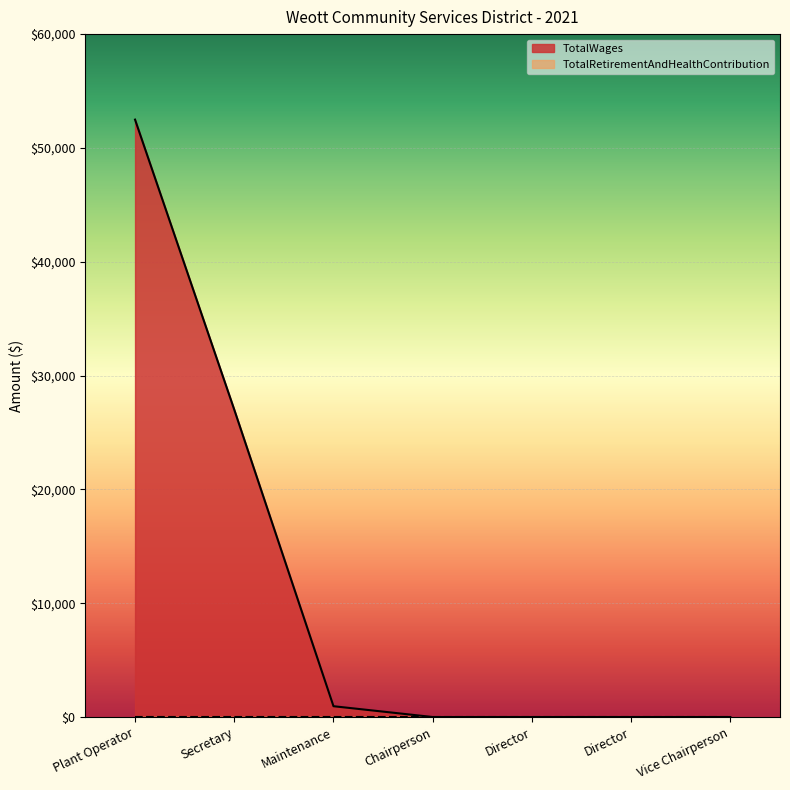

The value at Maintenance is 1644. True or false?

False